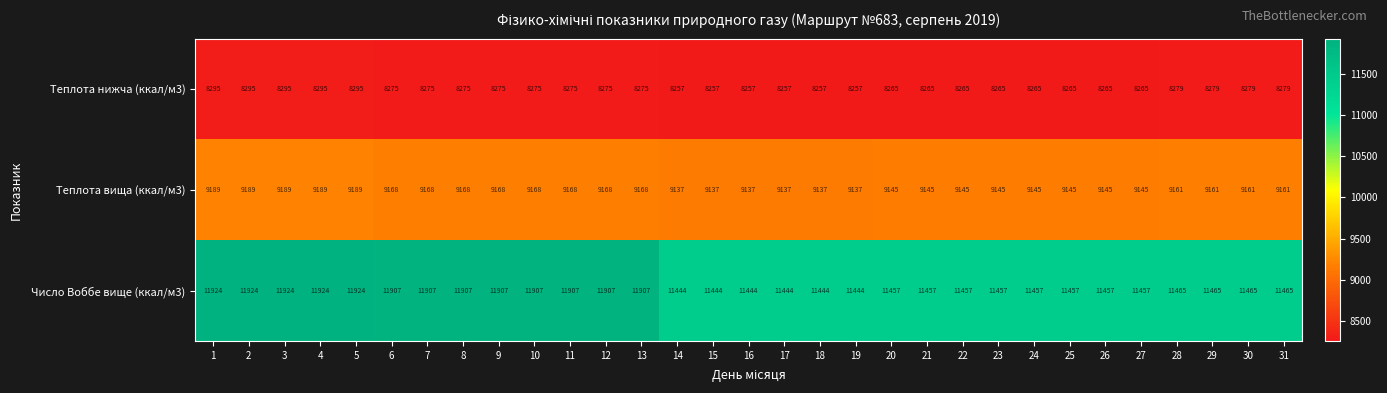

Count the Теплота вища (ккал/м3) values in the range 9145 to 9168.

20